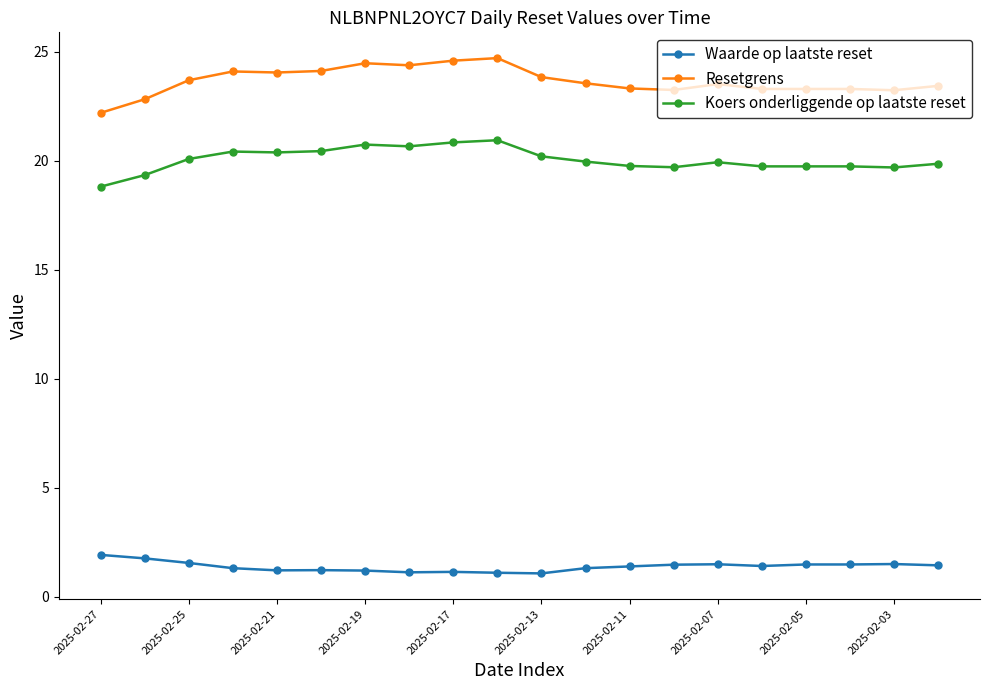

Which series has the largest range (max minus min)?

Resetgrens